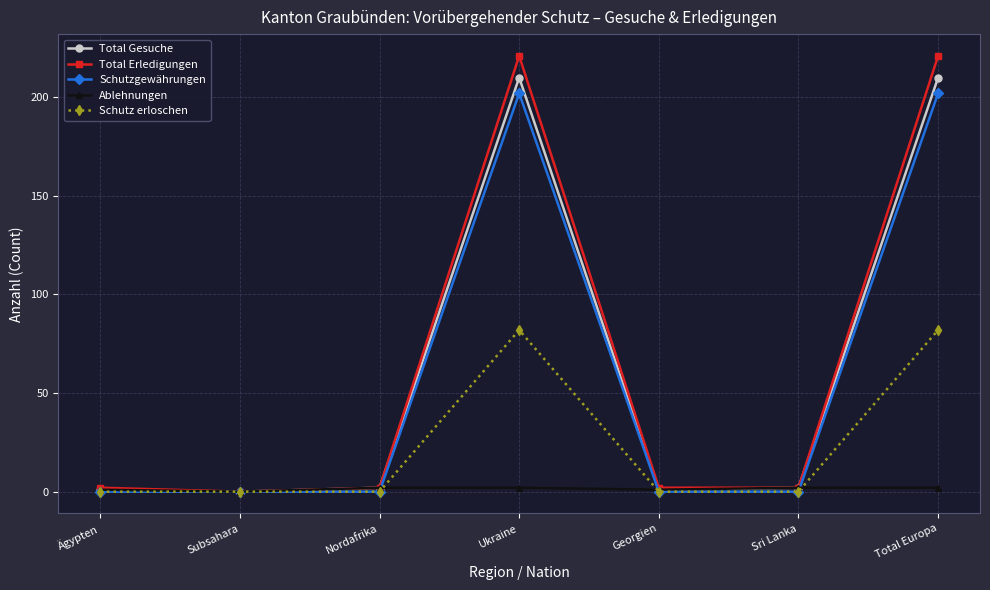

What is the greatest value displayed?

221